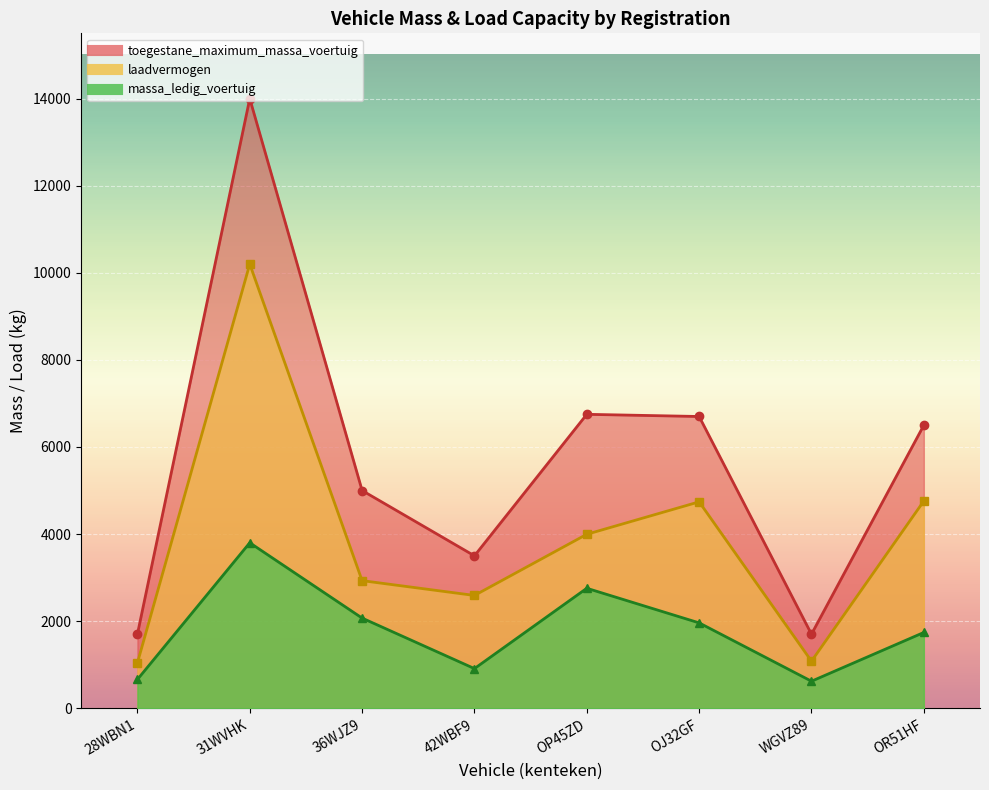

Reading left to right, list all the values displayed in this chart.

massa_ledig_voertuig: 28WBN1=660	31WVHK=3800	36WJZ9=2070	42WBF9=910	OP45ZD=2755	OJ32GF=1960	WGVZ89=620	OR51HF=1740
toegestane_maximum_massa_voertuig: 28WBN1=1700	31WVHK=14000	36WJZ9=5000	42WBF9=3500	OP45ZD=6750	OJ32GF=6700	WGVZ89=1700	OR51HF=6500
laadvermogen: 28WBN1=1040	31WVHK=10200	36WJZ9=2930	42WBF9=2590	OP45ZD=3995	OJ32GF=4740	WGVZ89=1080	OR51HF=4760